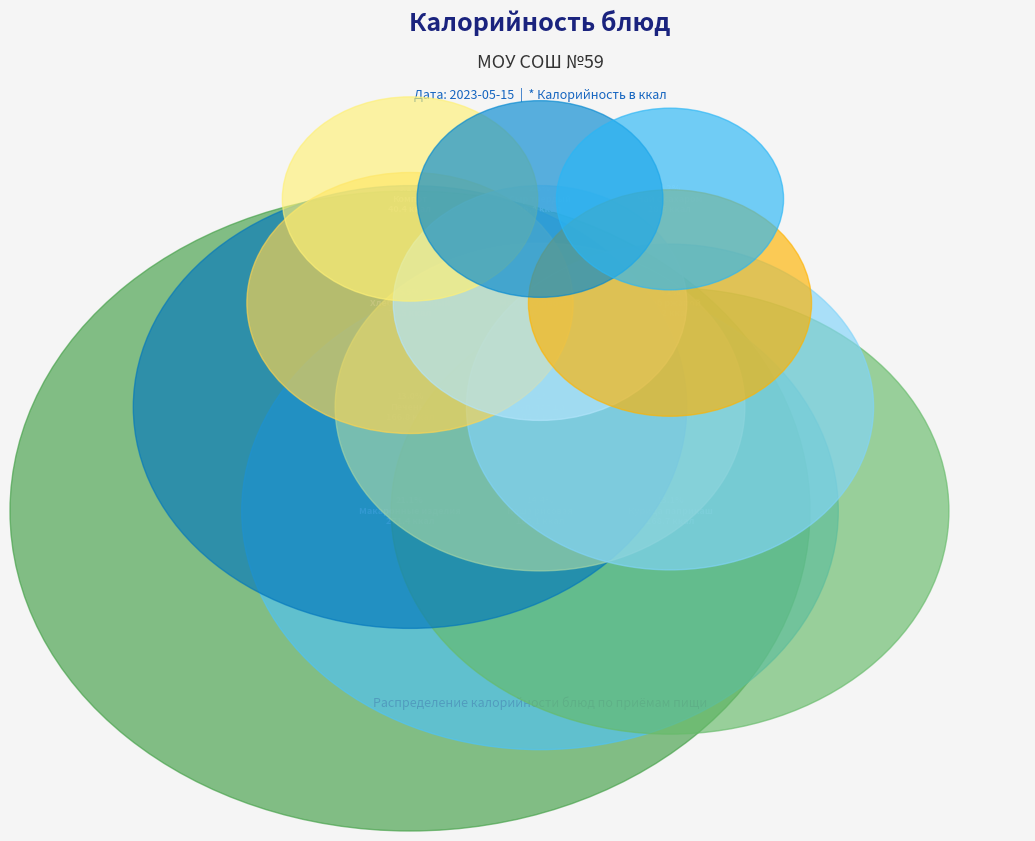

How many slices are in this pie chart?

12